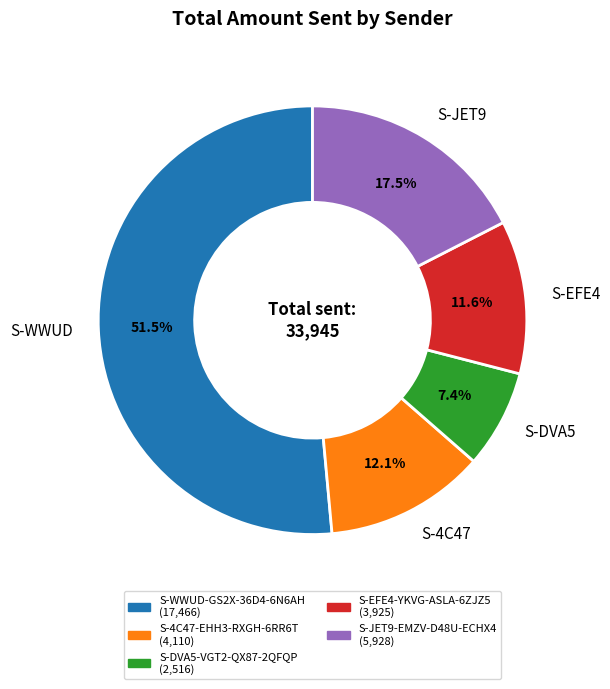

How many slices are in this pie chart?

5